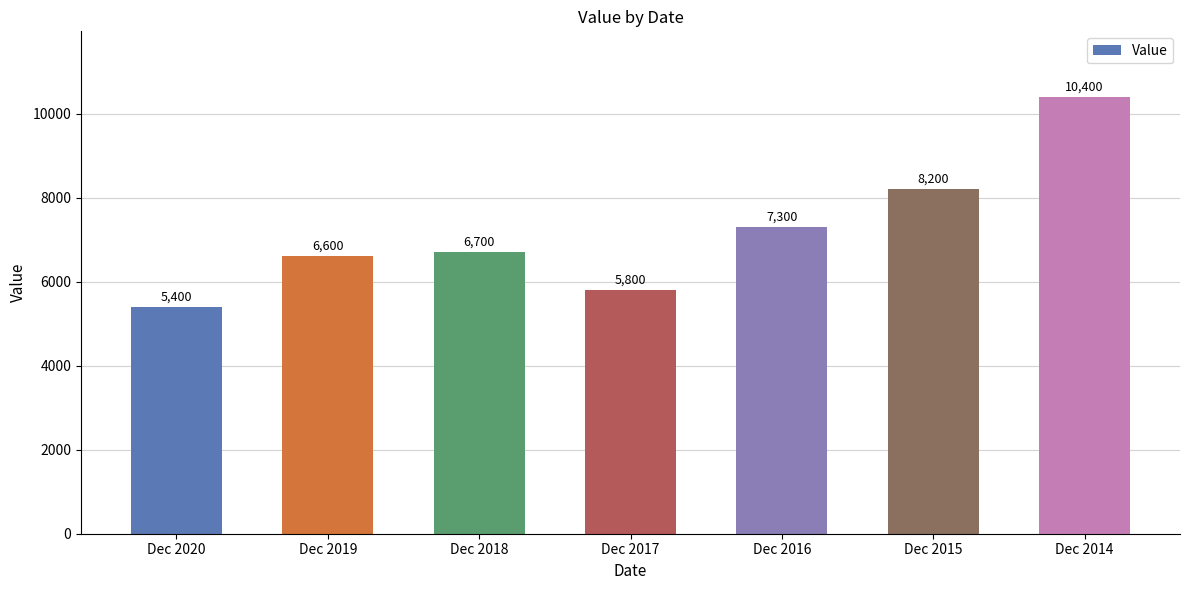

Which category has the highest value across all series?

Dec 2014